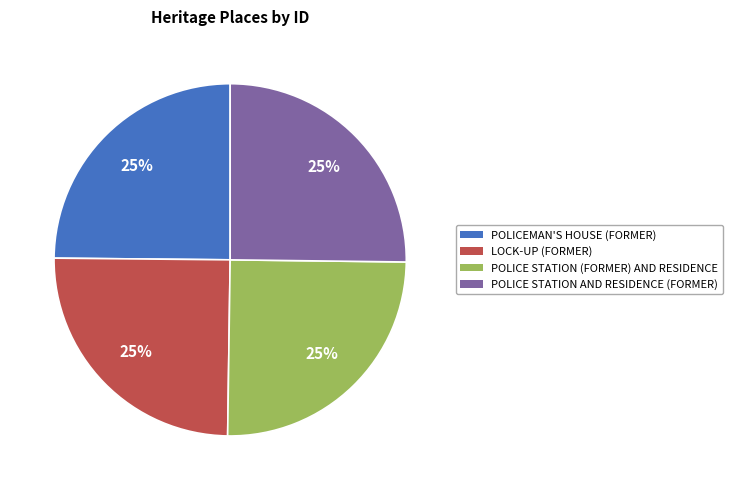

Approximately how many times larger is the value at POLICE STATION (FORMER) AND RESIDENCE compared to POLICE STATION AND RESIDENCE (FORMER)?

1.0